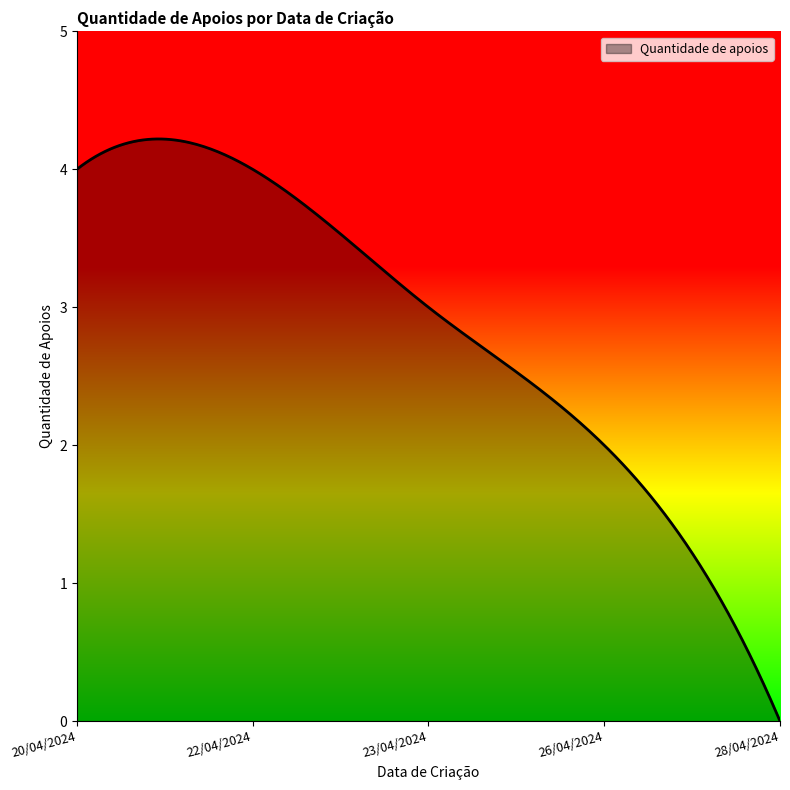

What is the sum of all values?

849.2